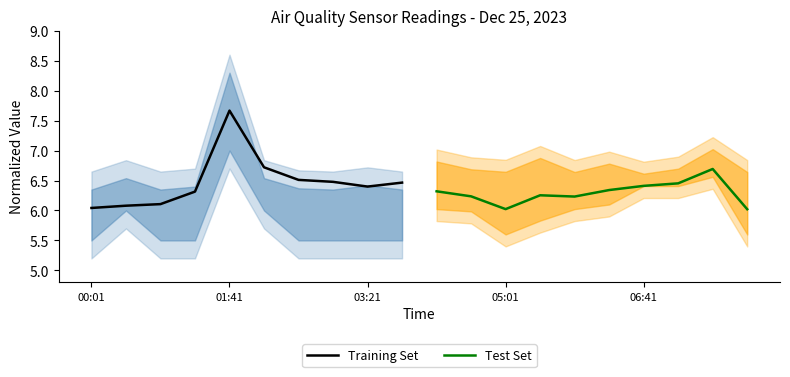

The value of Training Set at 01:41 is 1.6. True or false?

False